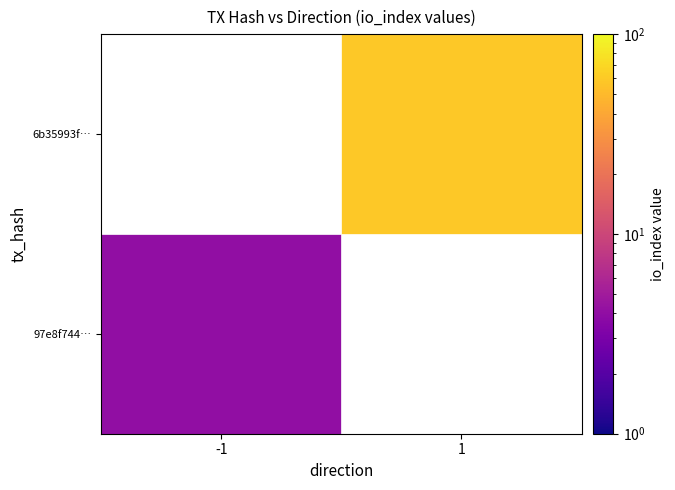

Rank the series by their average value, from lowest to highest.

97e8f744d08ef876417d0029eaadd0cd6b32b2e, 6b35993f7e7ca026f974d4c9d4d684eb69a2d4a